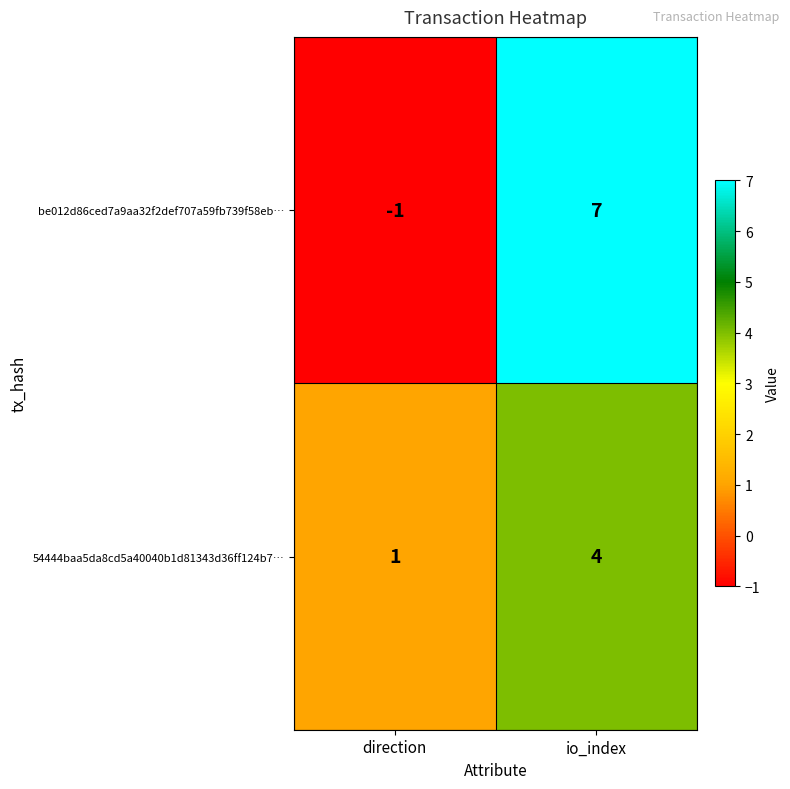

Where is 54444baa5da8cd5a40040b1d81343d36ff124b7… nearest to the value 2?

direction